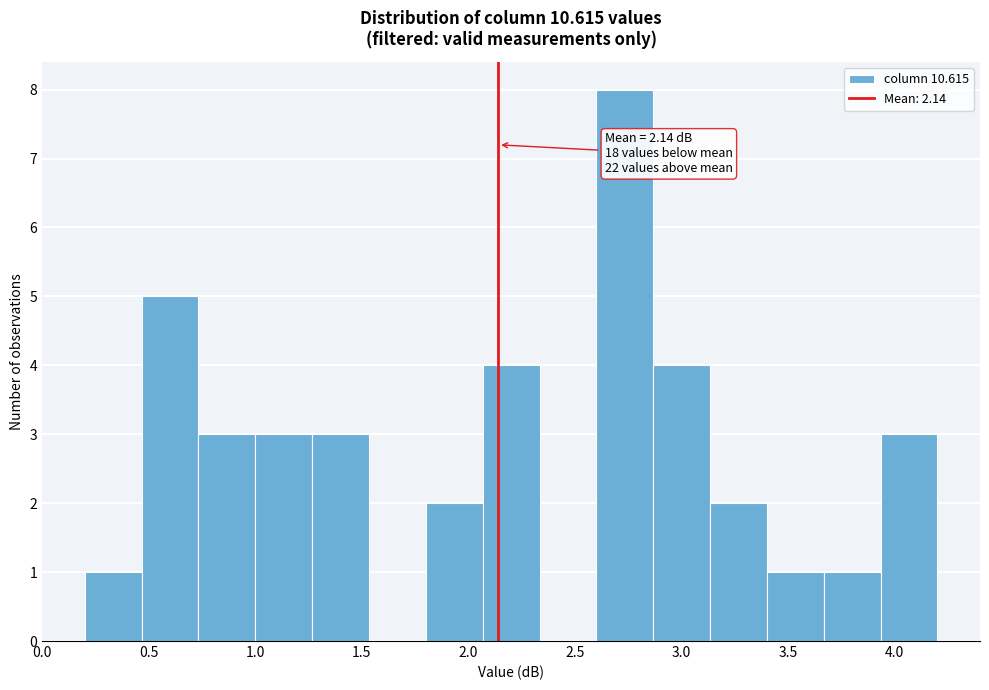

Over which range of the x-axis is the bar tallest?

2.60 to 2.85